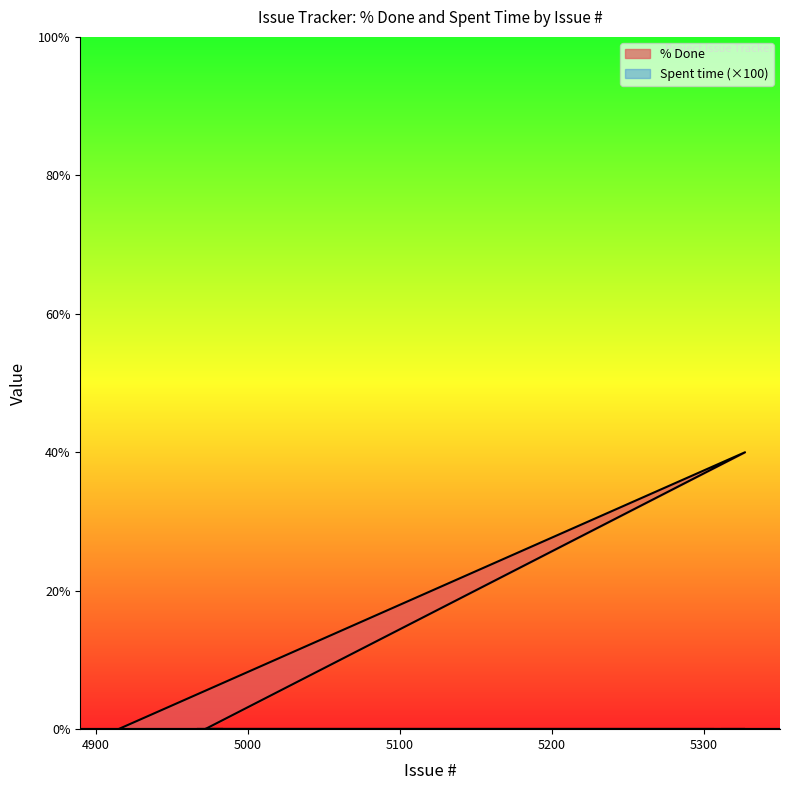

What is the maximum value shown in the chart?

40